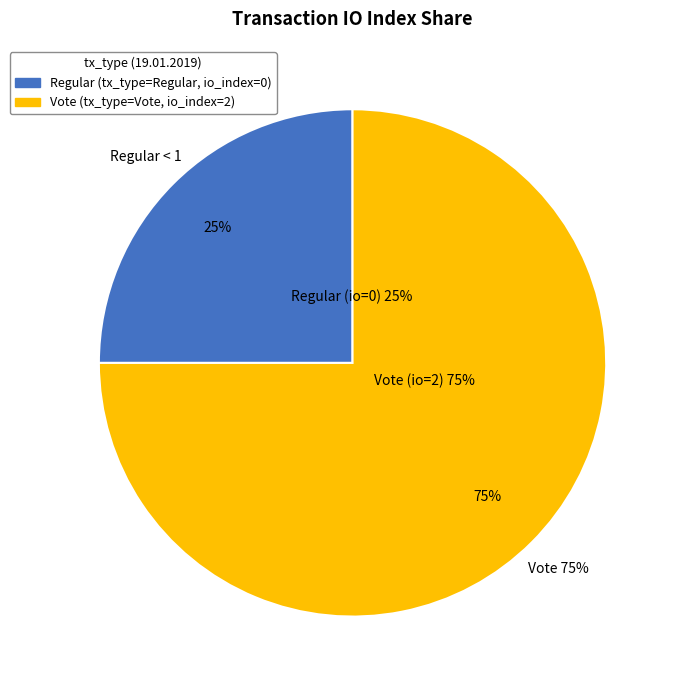

Which category has the biggest portion of the pie?

Vote (io_index=2)